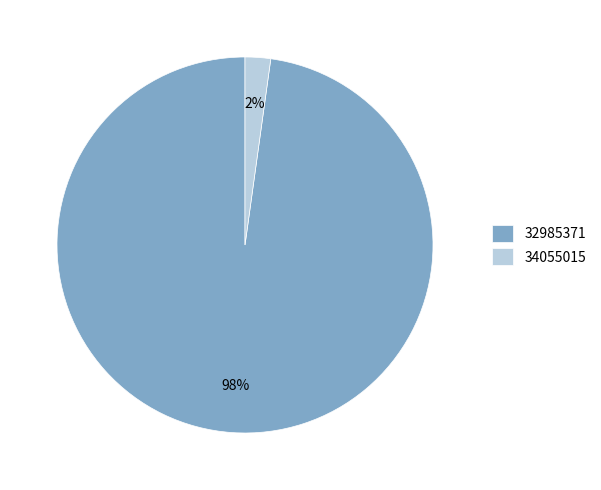

To the nearest percent, what is the difference between the largest and smallest slice percentages?

96%